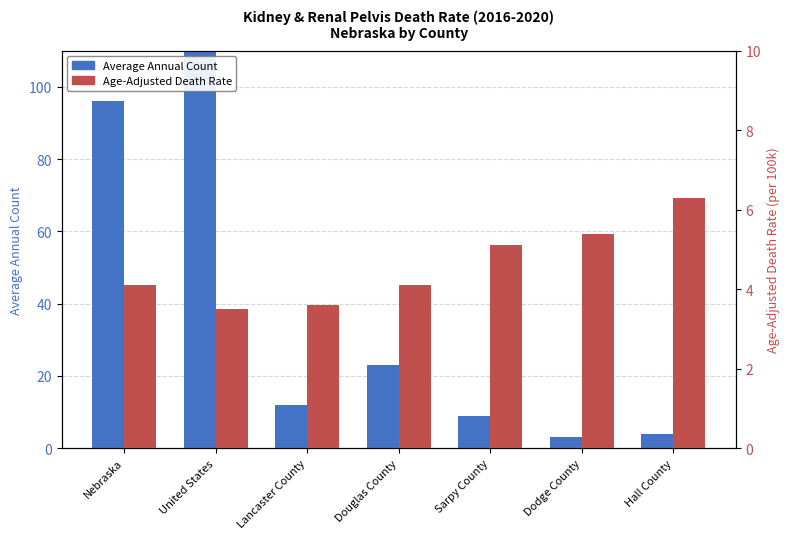

Is the value of Average Annual Count at United States greater than the value of Age-Adjusted Death Rate at Dodge County?

Yes